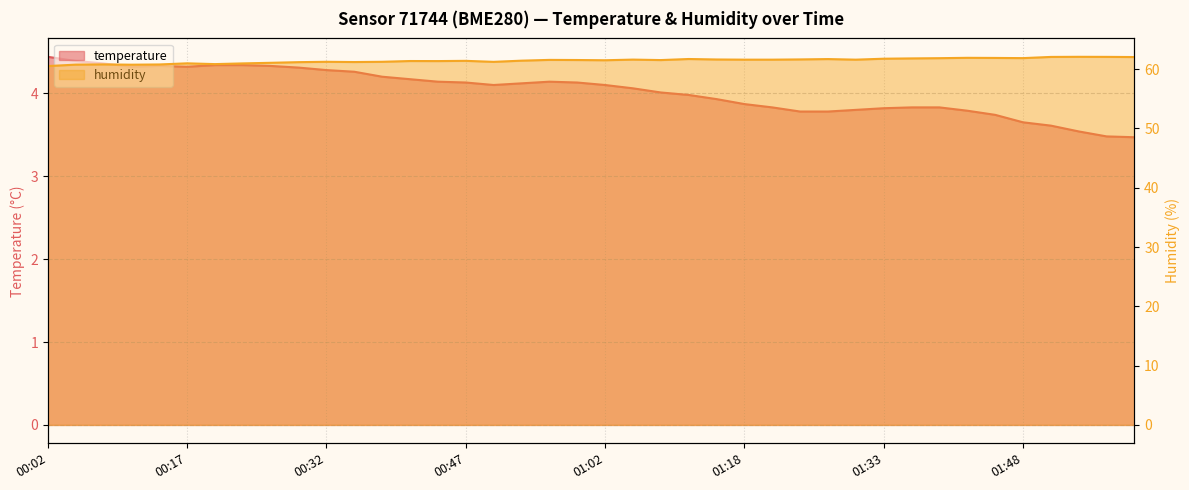

What is the difference between the humidity values at 01:51 and 00:41?

0.7